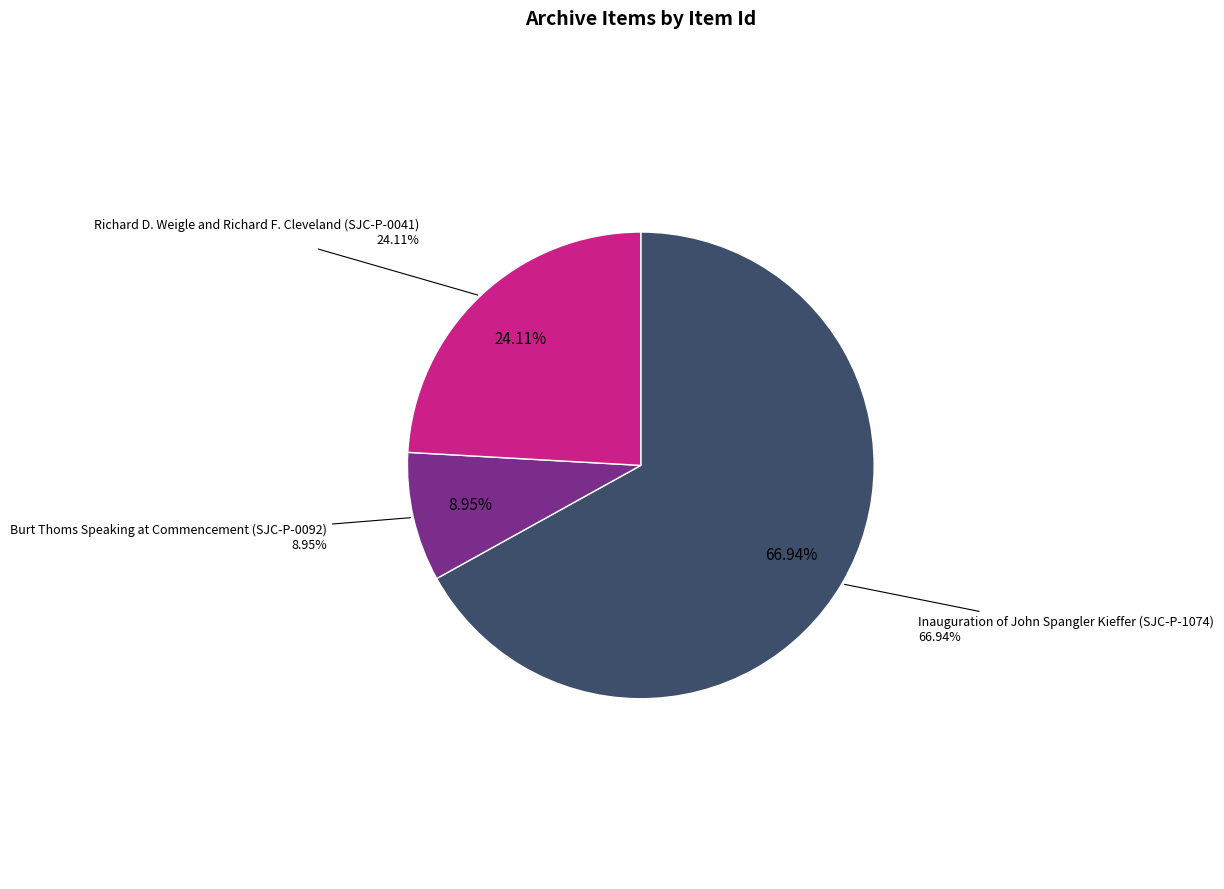

To the nearest percent, what percentage of the pie is Burt Thoms Speaking at Commencement (SJC-P-0092)?

9%